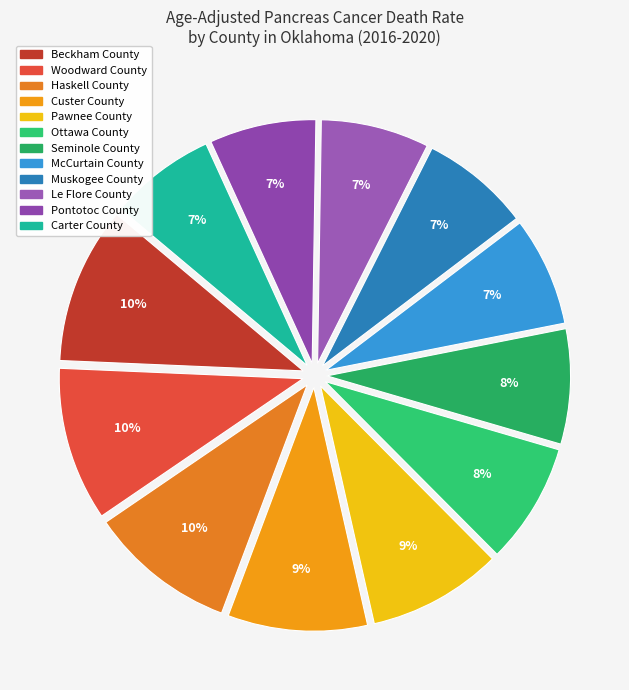

How many slices are in this pie chart?

12